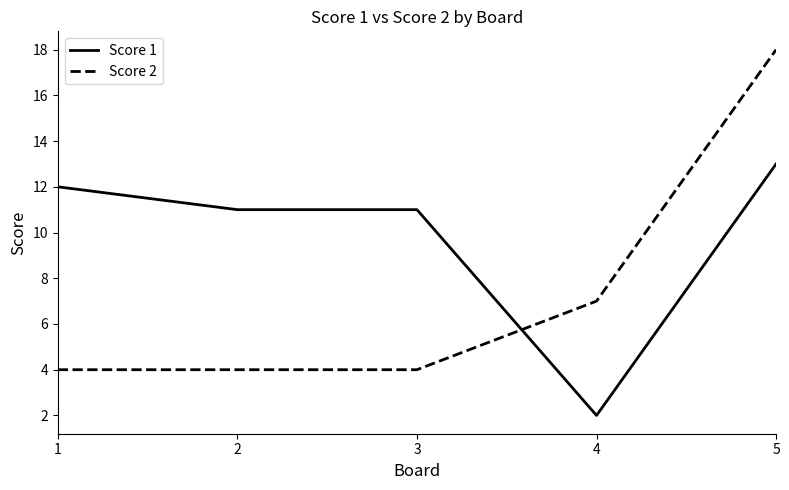

How many Score 2 values are between 4 and 7?

4